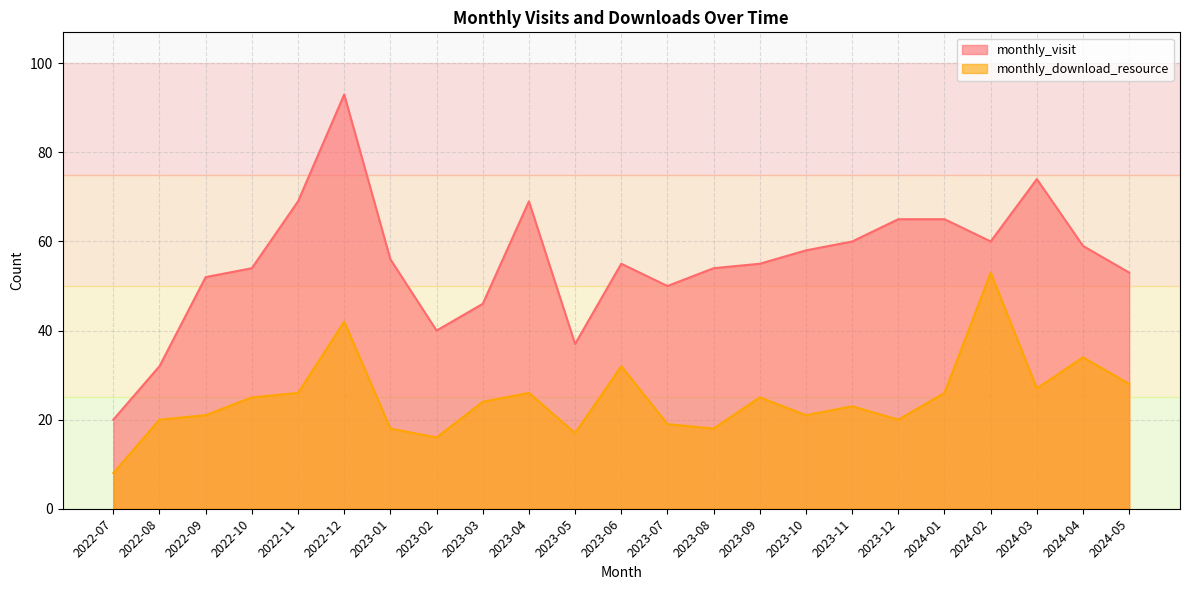

True or false: monthly_visit has a value of 69 at 2022-11.

True